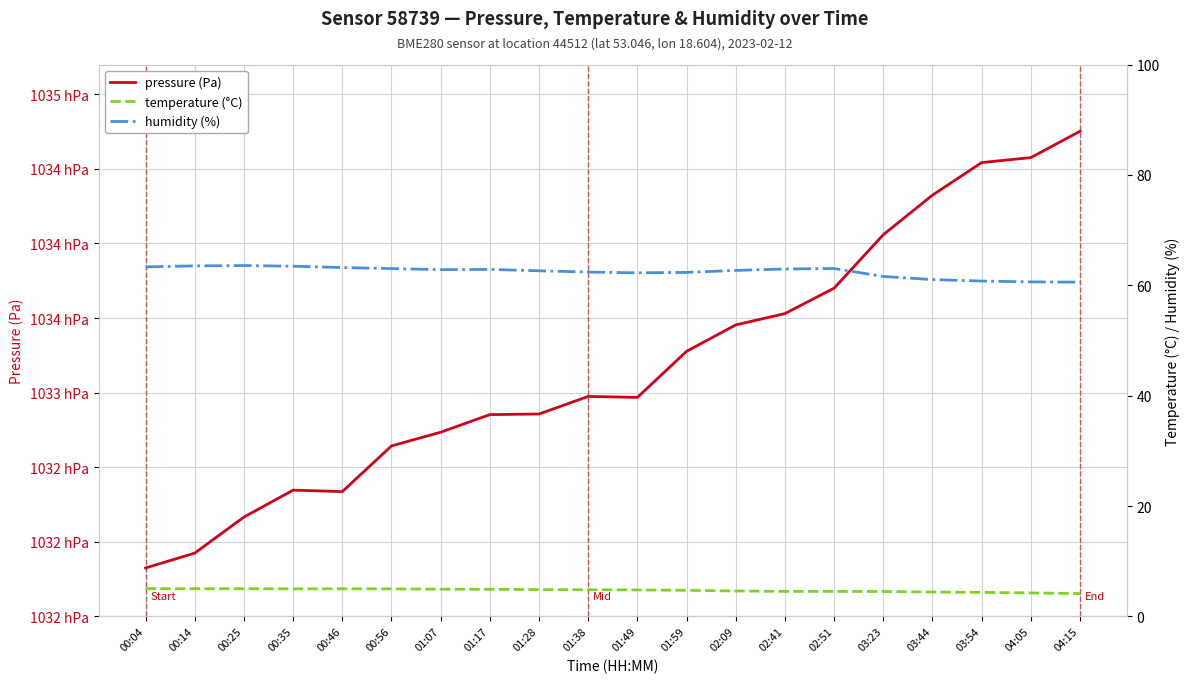

Which category has the highest value in the humidity (%) series?

00:25